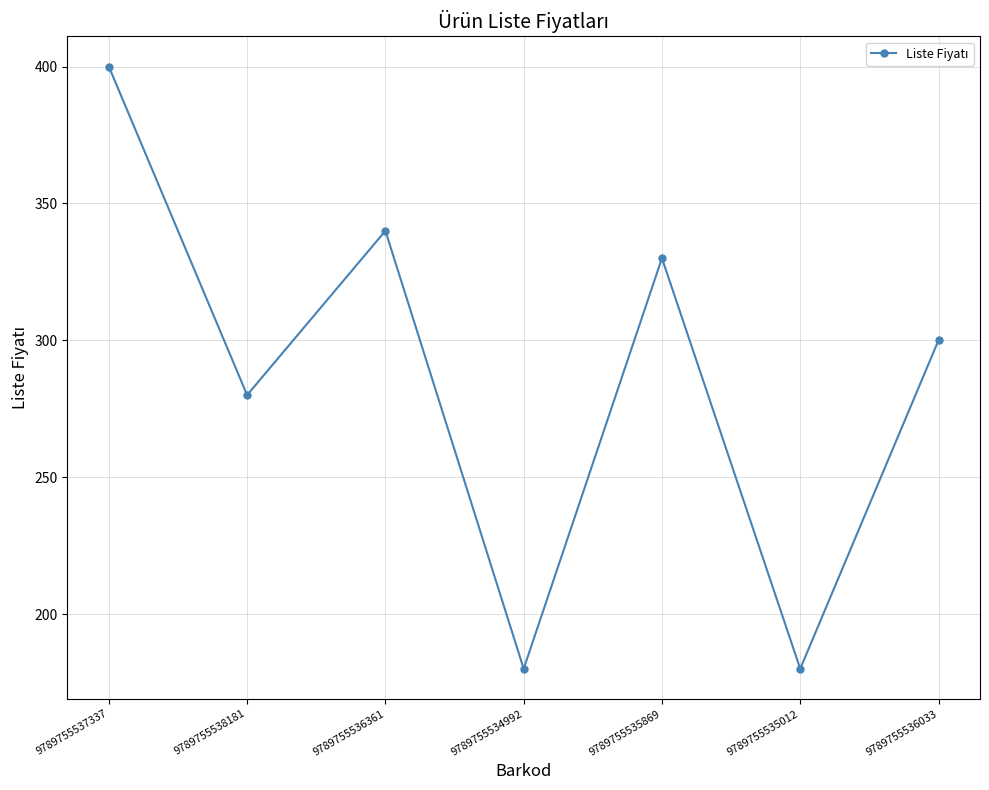

Reading left to right, extract all data points from this chart.

400	280	340	180	330	180	300